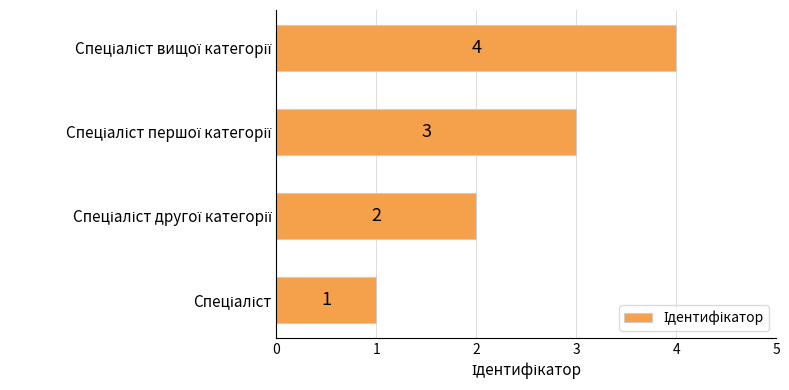

How many values are between 2 and 4?

3